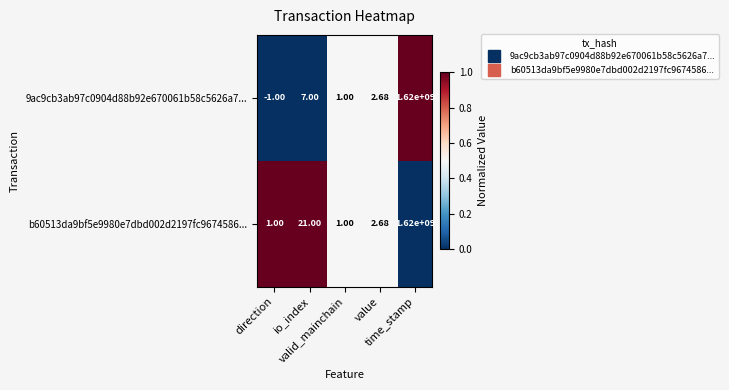

At which category does the chart reach its peak across all series?

time_stamp